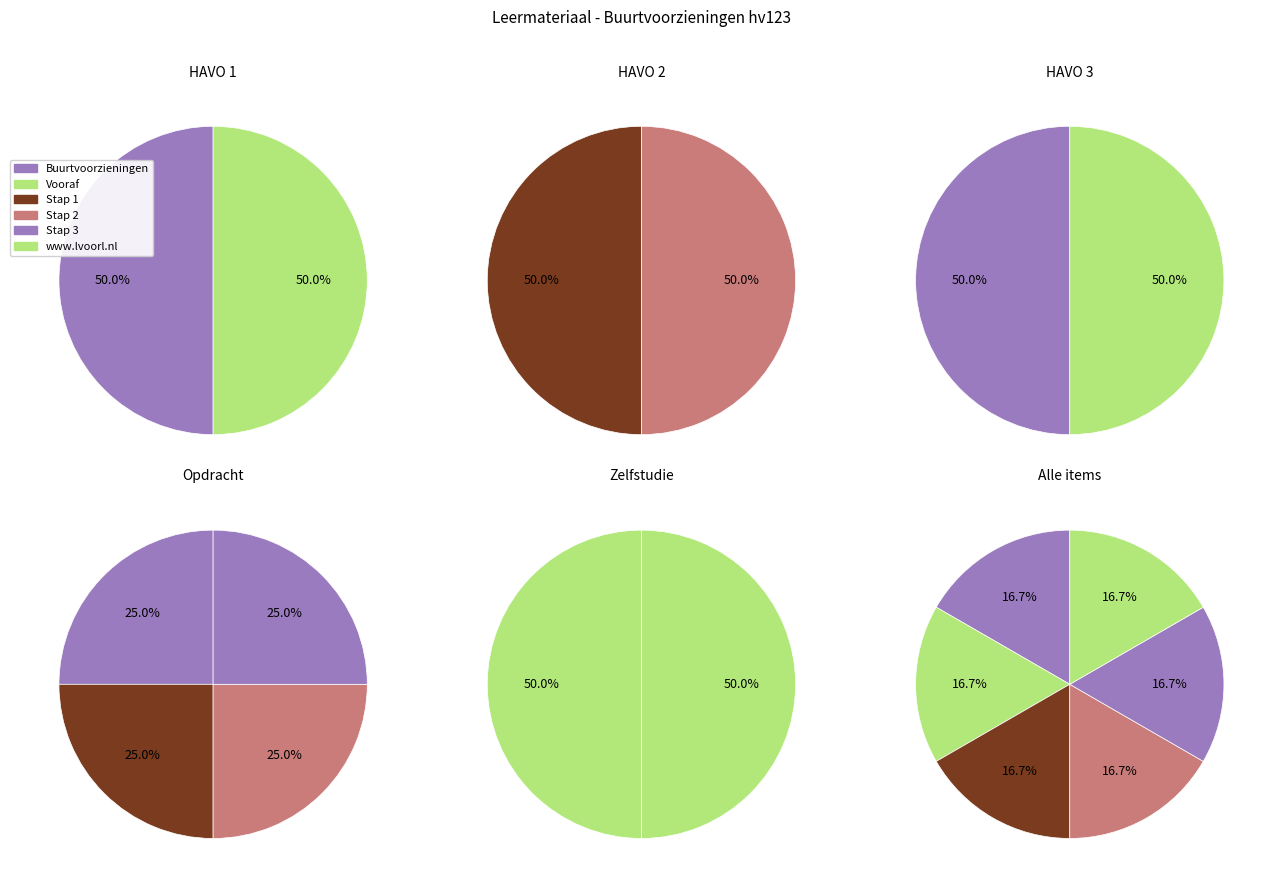

How many slices are in this pie chart?

6